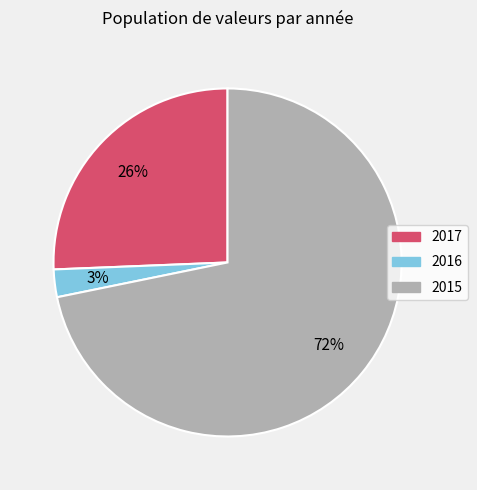

Which category has the biggest portion of the pie?

2015